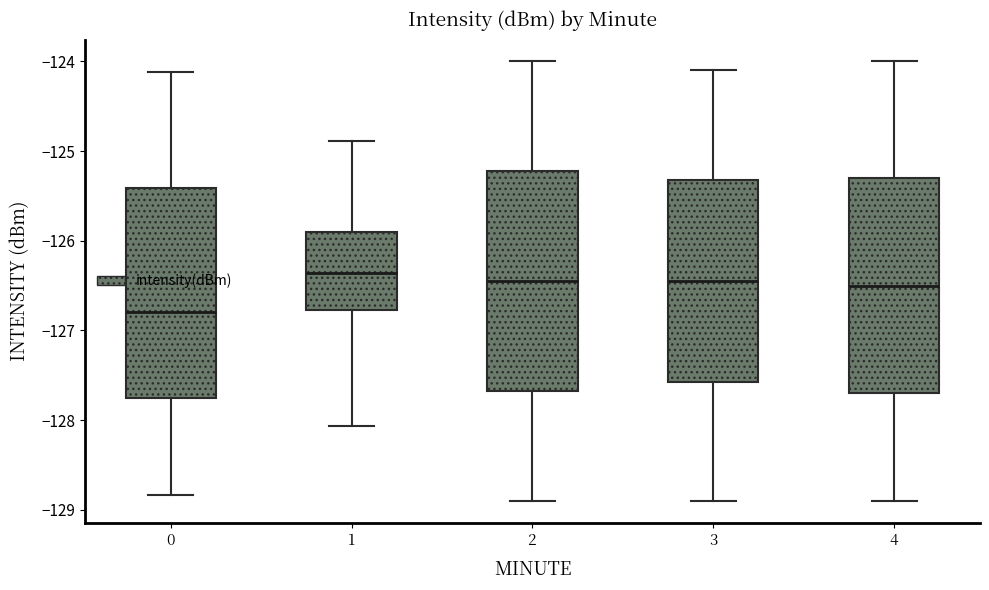

Which box has the lowest median line?

0